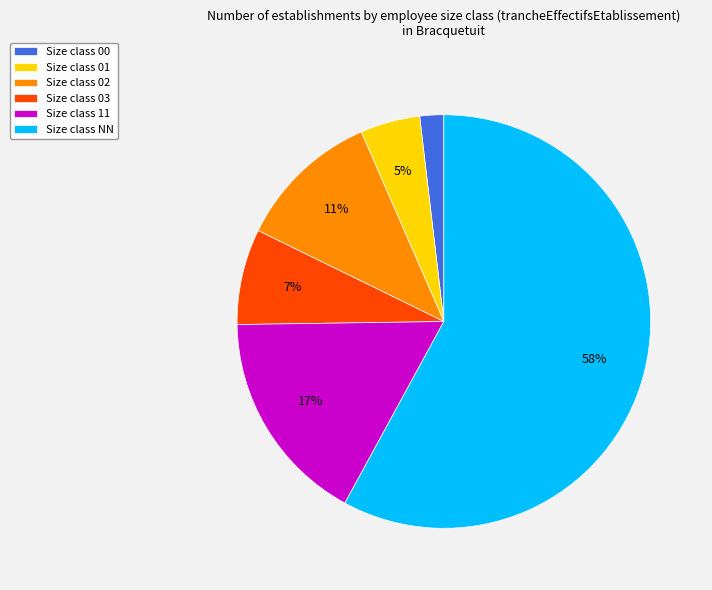

To the nearest percent, what is the combined percentage of Size class 00 and Size class NN?

60%